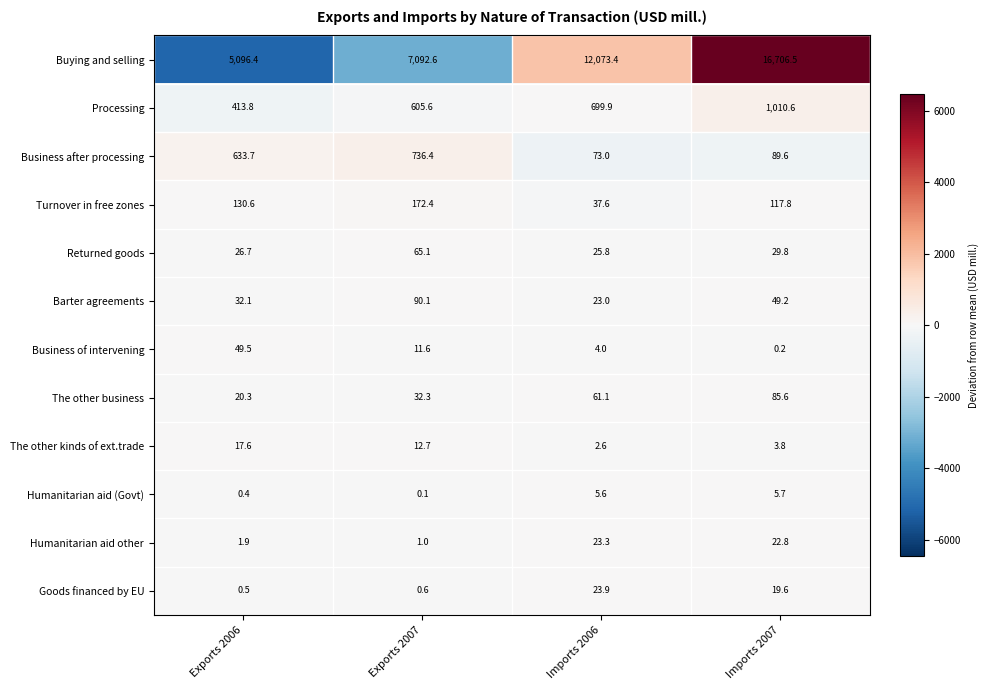

What is the difference between the second highest and second lowest values in the Business after processing series?

544.1